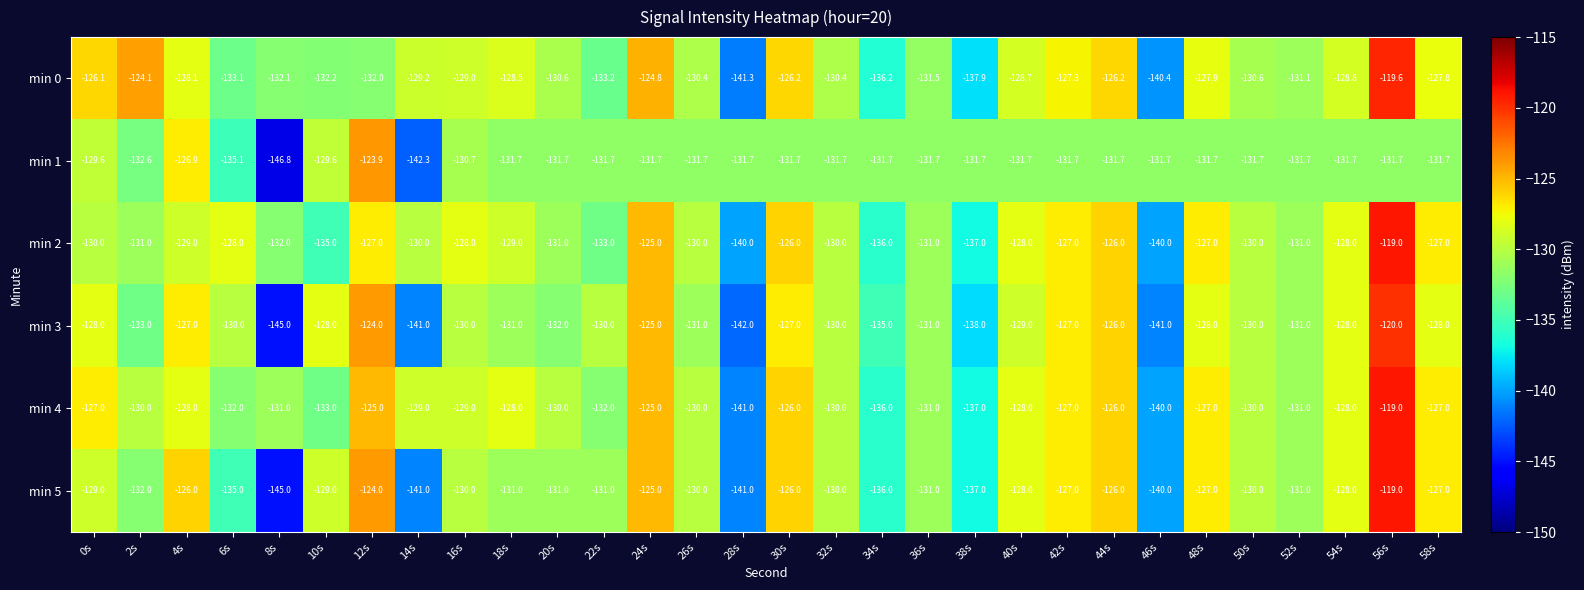

Which category has the highest value across all series?

56s